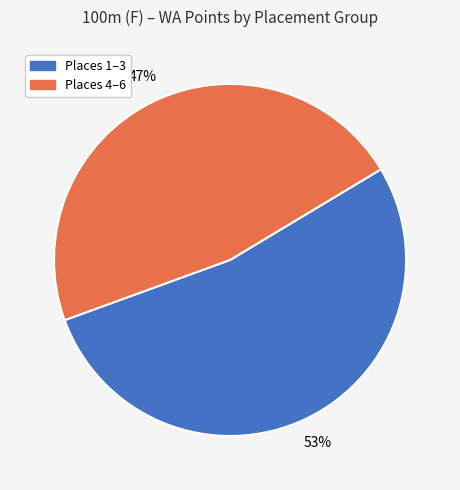

Does any single category account for the majority?

Yes